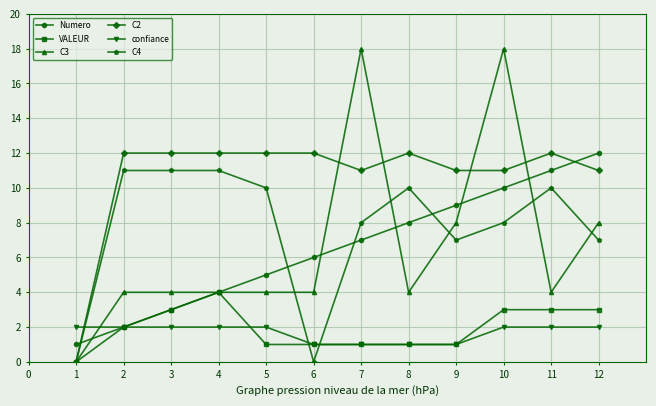

What is the maximum value for C2?

12